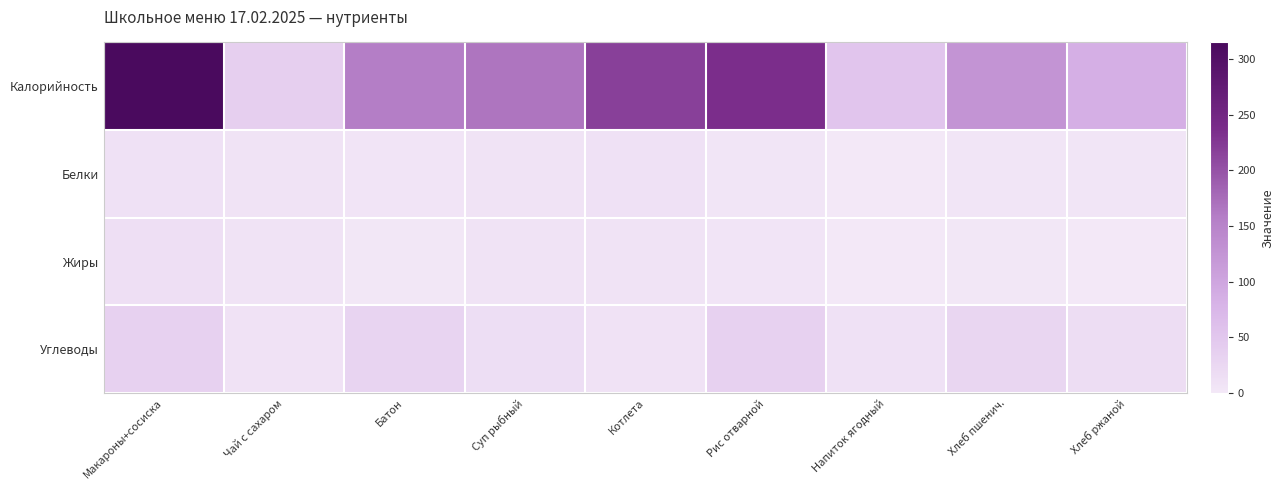

What is the total value across all series at Рис отварной?

280